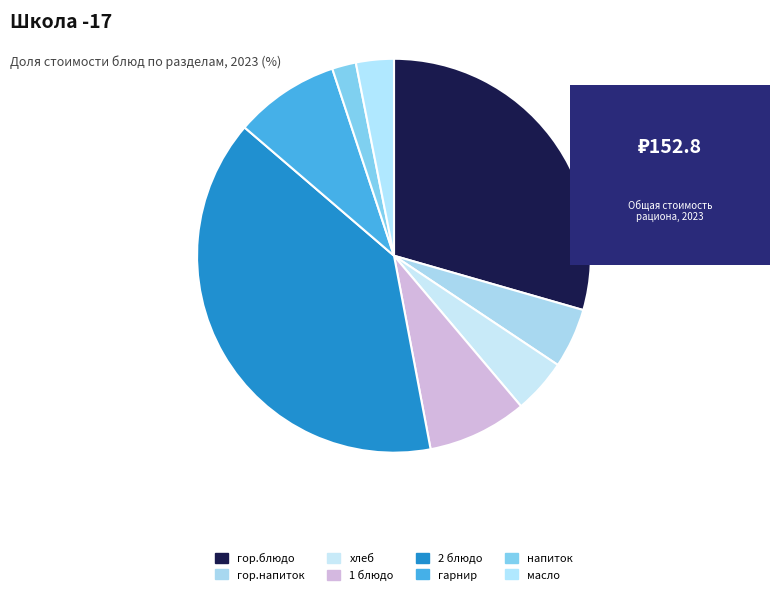

To the nearest percent, what percentage of the pie is масло?

3%